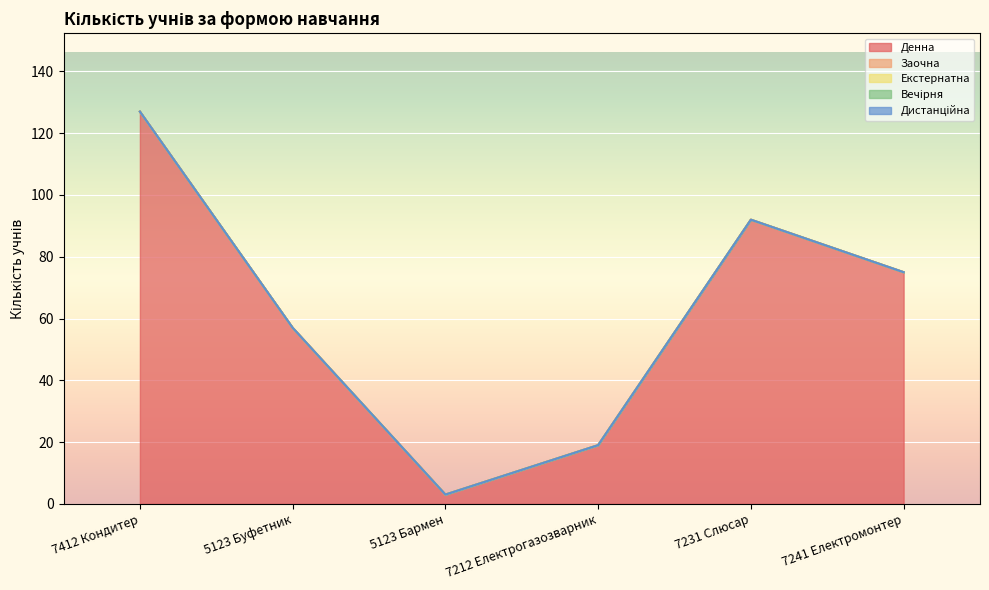

True or false: Дистанційна has more than 1 interior local peaks.

False